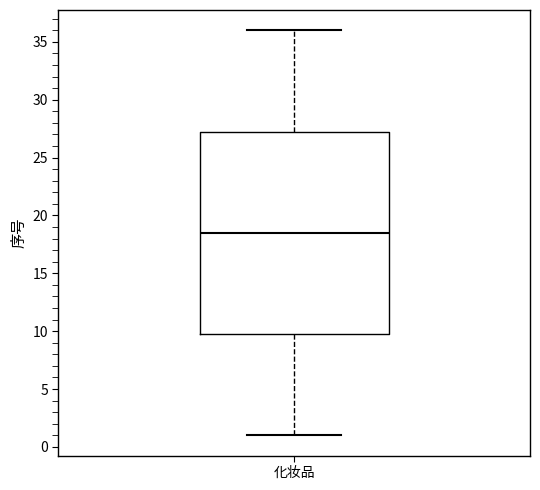

Where does the median line of the box for 化妆品 sit on the y-axis? The values are not printed on the chart, so give them approximately, as read against the axis.

18.5